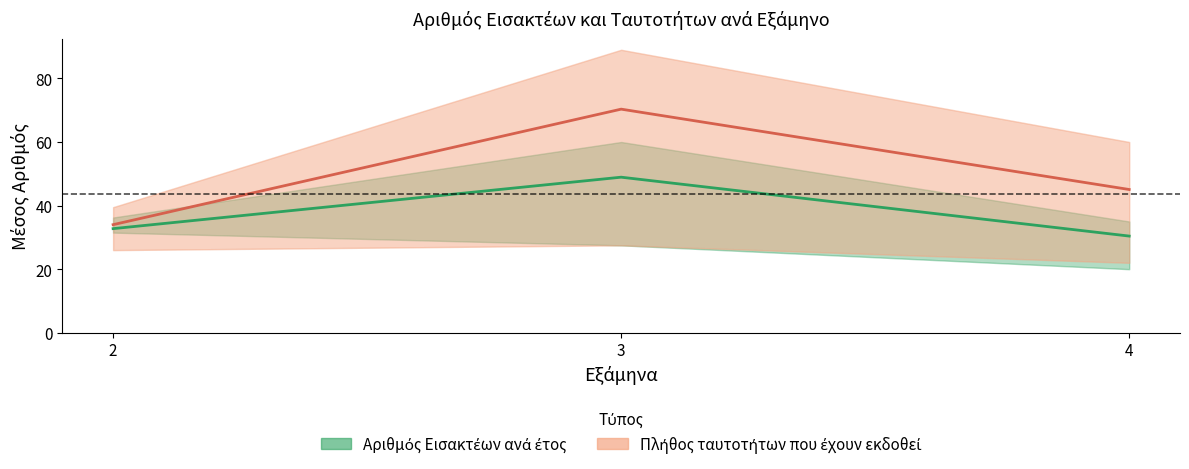

Count the number of categories in the chart.

3